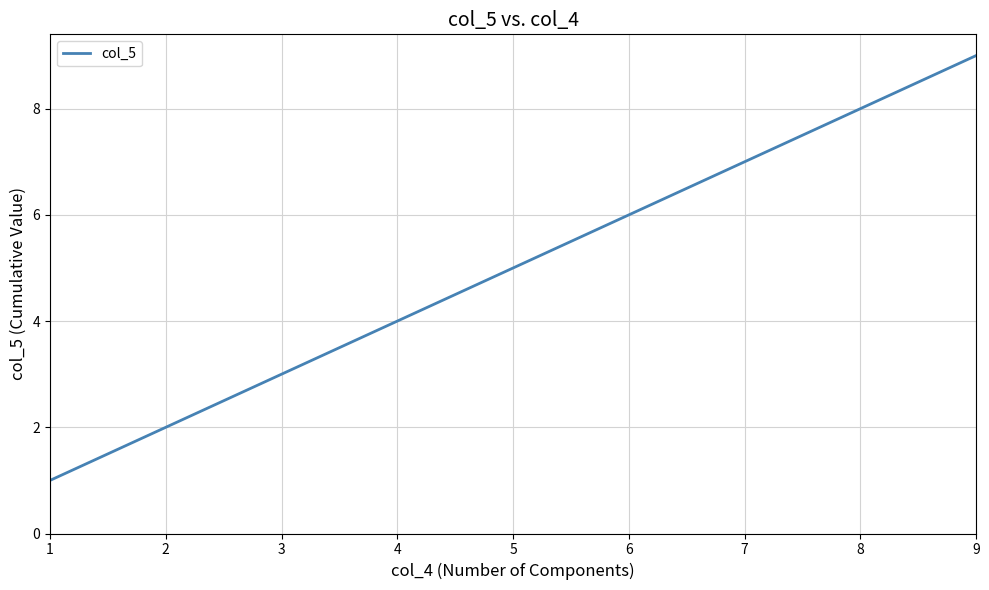

What is the change in value from 1 to 6?

+5